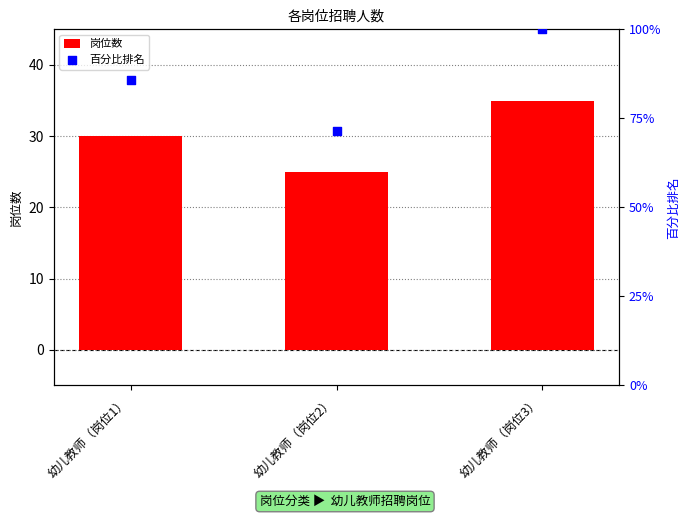

At which category is the sum across all series the highest?

幼儿教师（岗位3）